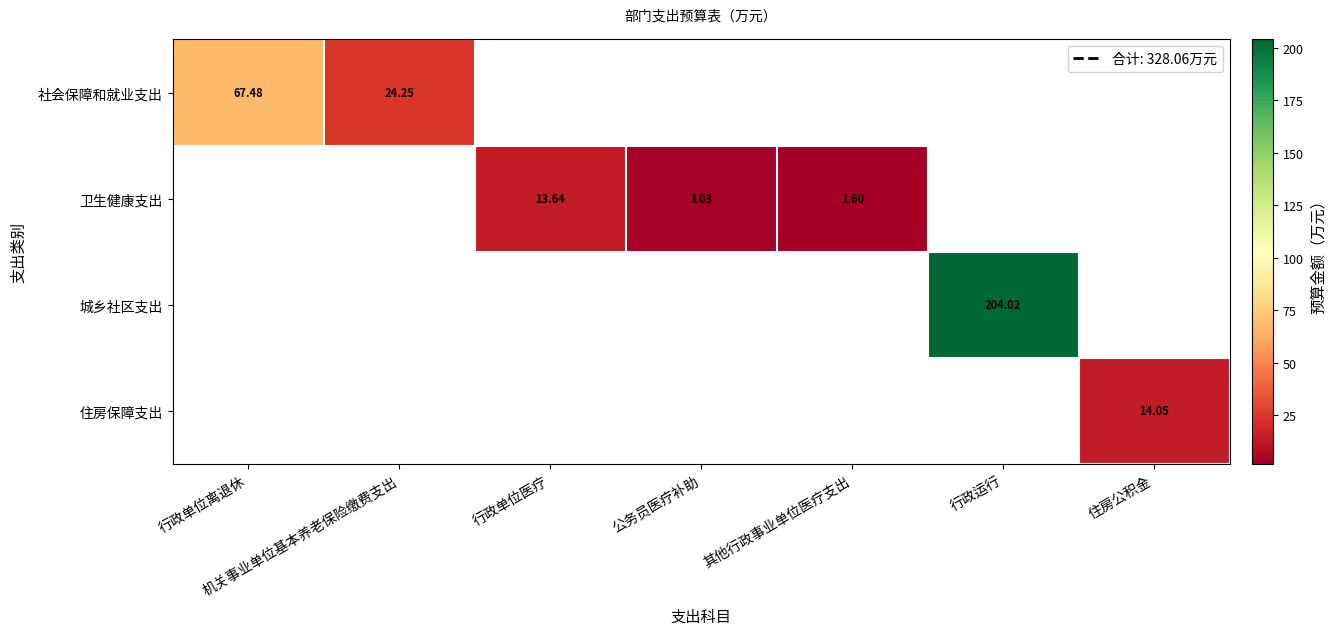

What value does the 卫生健康支出 series have at 行政单位医疗?

13.6